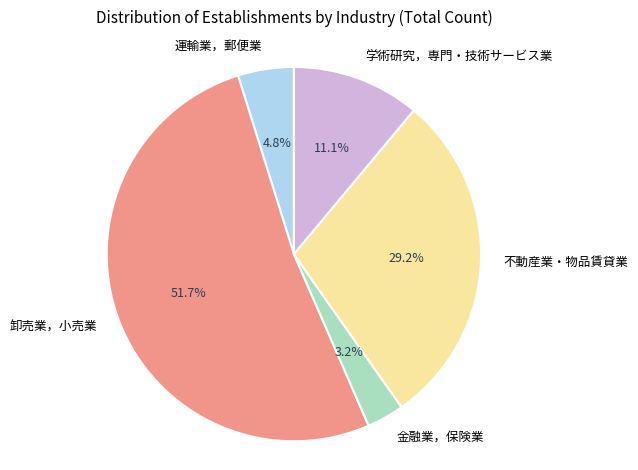

Approximately how many times larger is the value at 卸売業，小売業 compared to 学術研究，専門・技術サービス業?

4.7